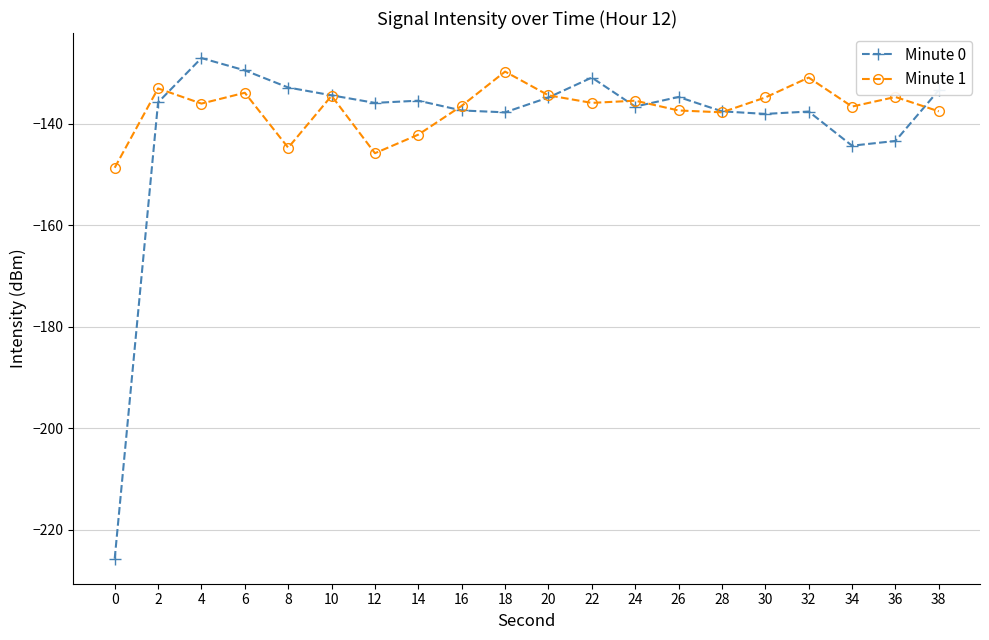

Which category has the highest value across all series?

4